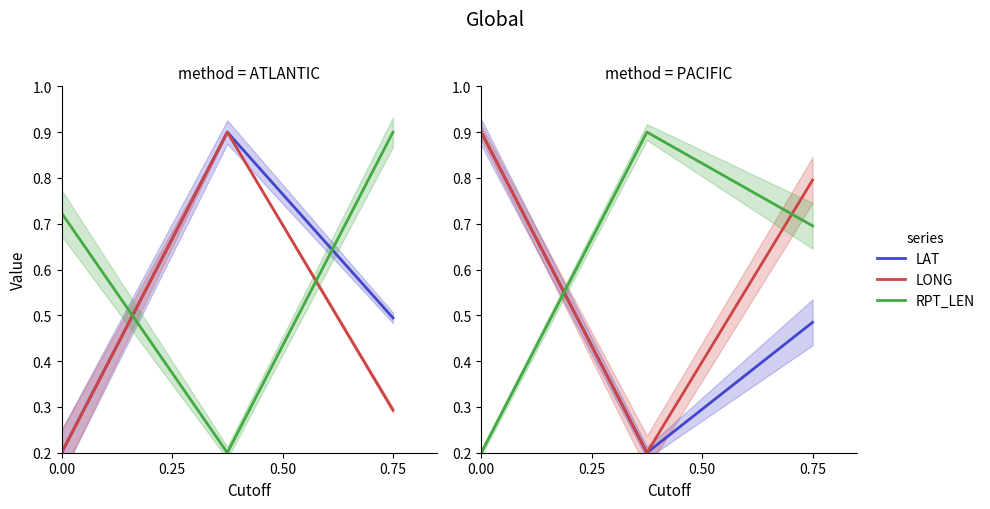

The LAT series shows 1.3 at 0.00. True or false?

False